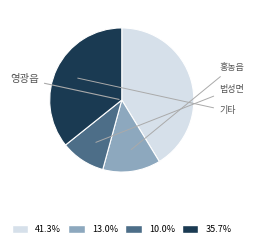

Does any single category account for the majority?

No